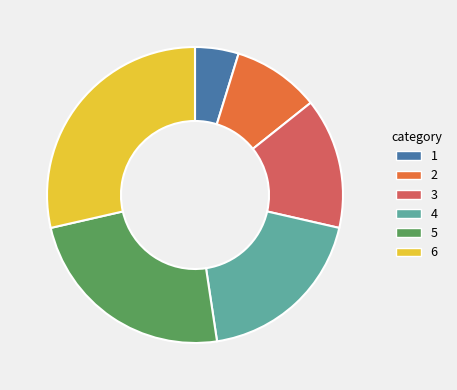

Is there a majority slice in this chart?

No